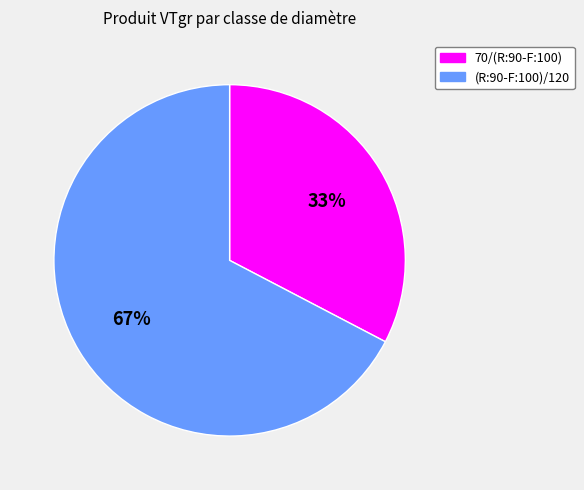

To the nearest percent, what portion does 70/(R:90-F:100) represent?

33%